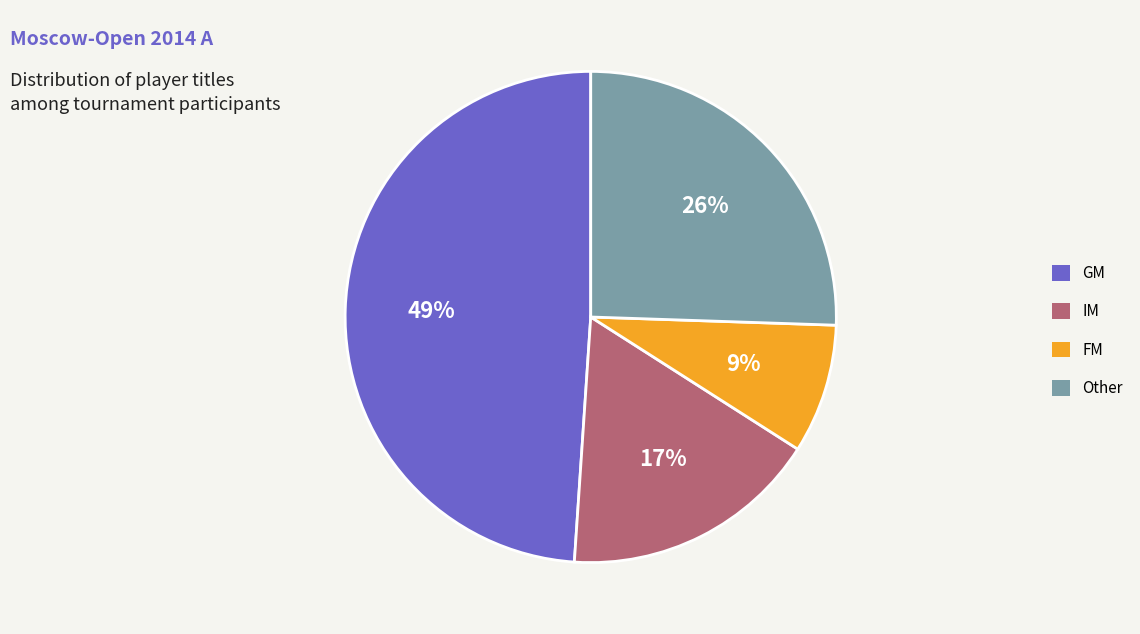

Which slice is the smallest?

FM